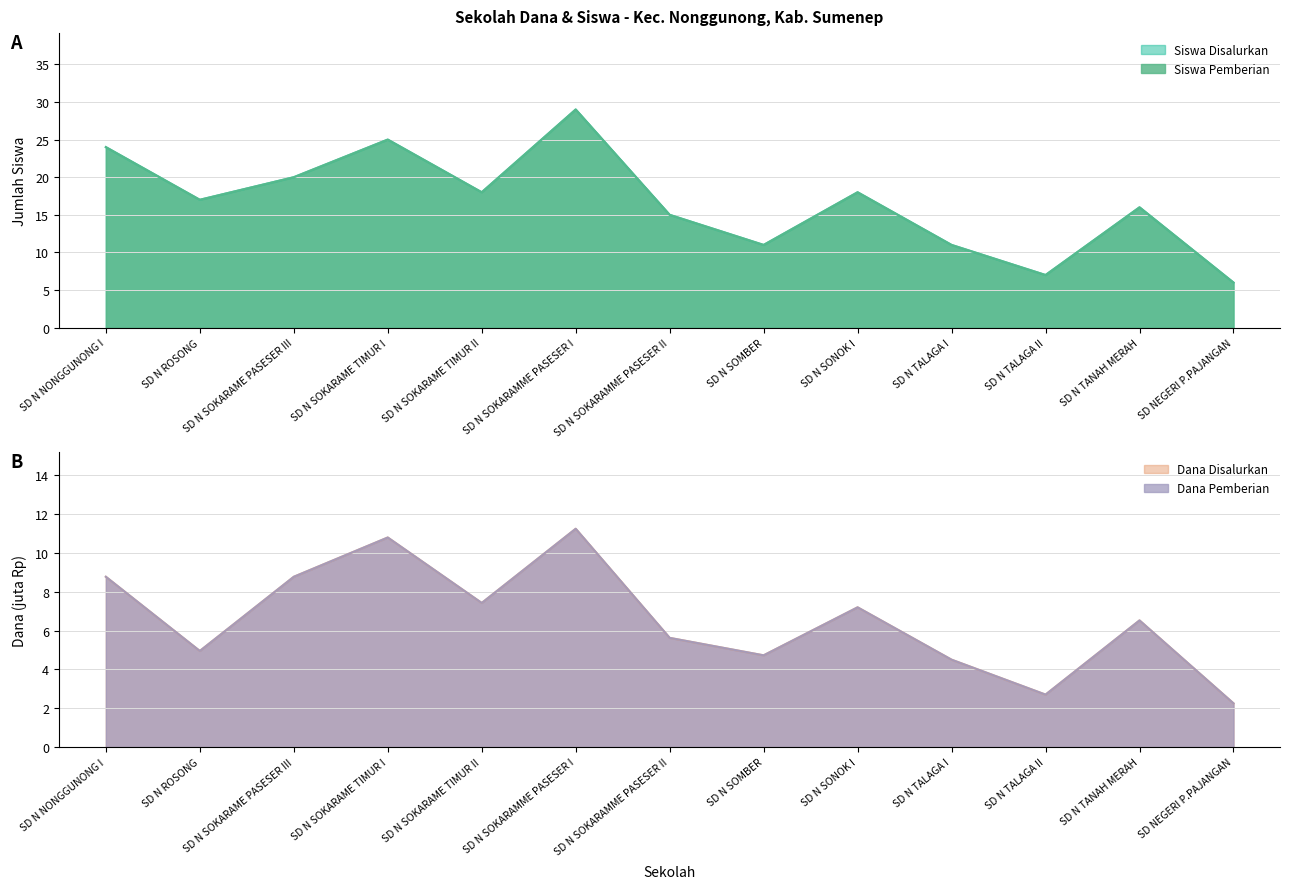

True or false: Dana Disalurkan (juta) and Dana Pemberian (juta) intersect in this chart.

False